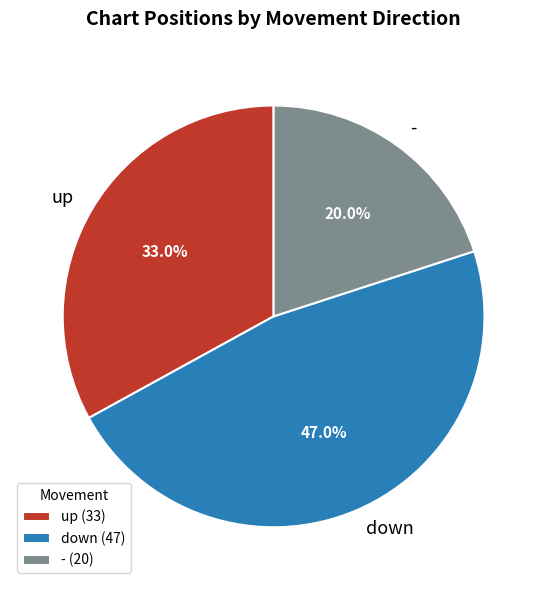

Between - and up, which is larger?

up